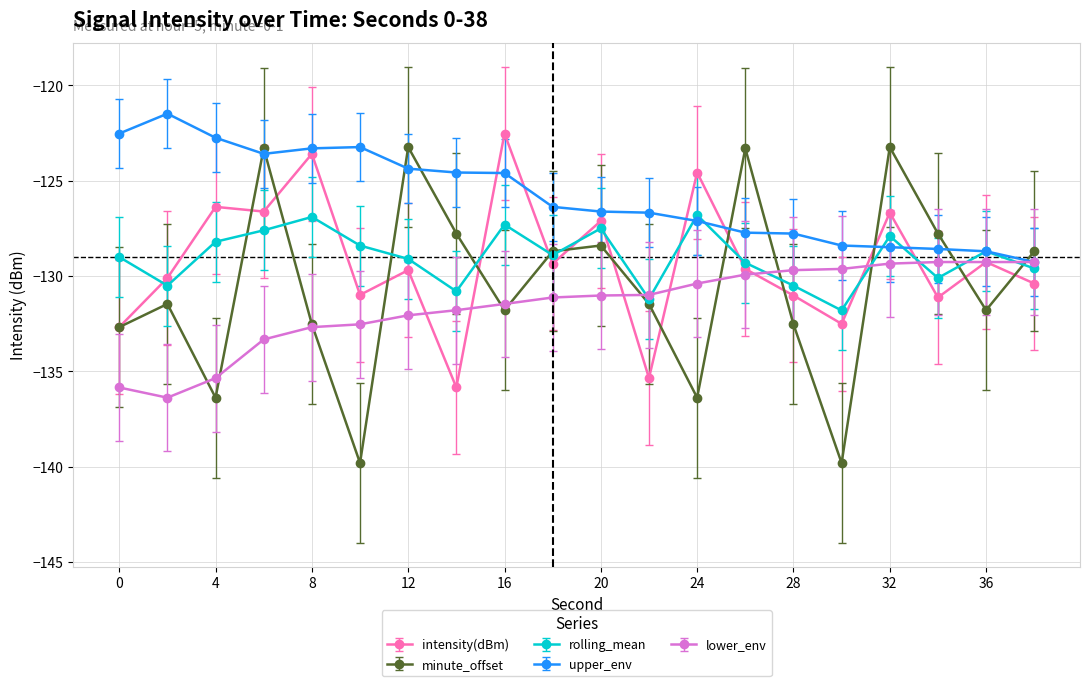

True or false: minute_offset has more than 0 points higher than both neighbors.

True